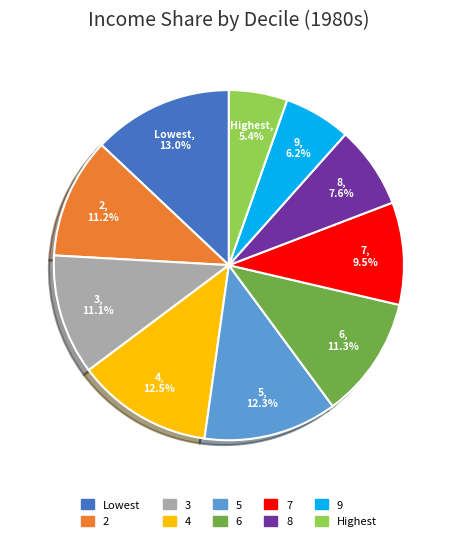

Is it true that 8 is 17% of the pie?

False